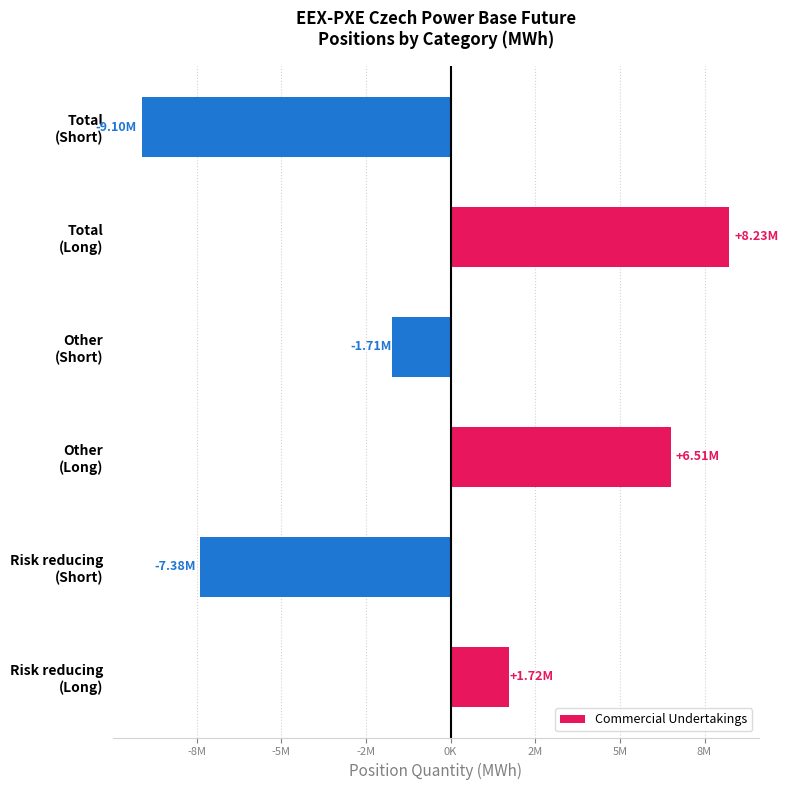

Does the chart contain any negative values?

Yes